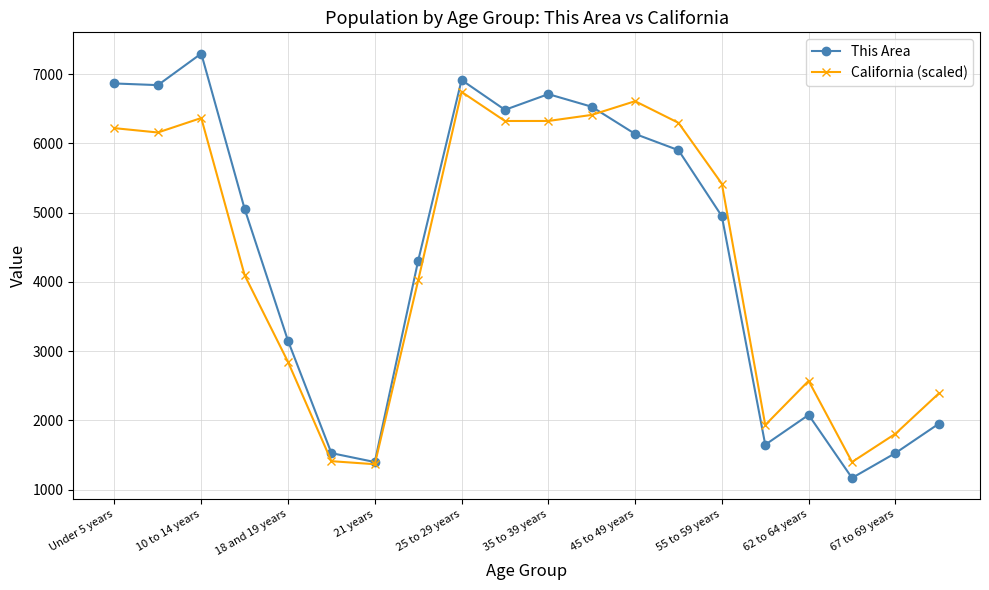

At how many categories does at least one series exceed 5650?

9